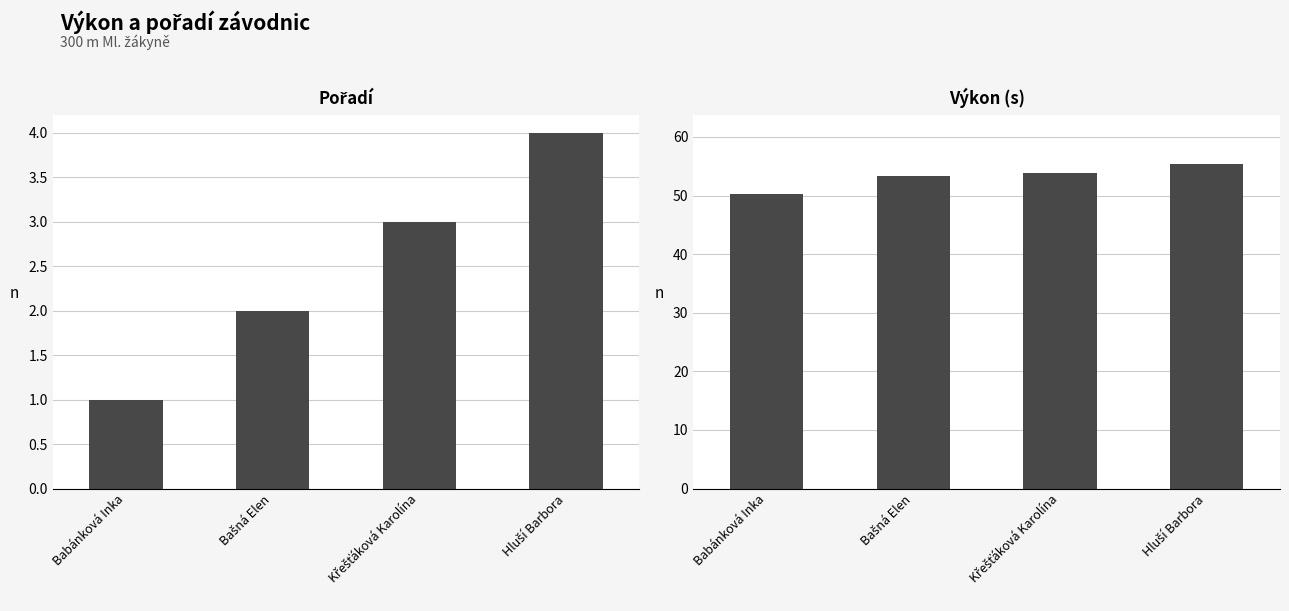

Reading left to right, transcribe all the data shown in this chart.

Pořadí: 1.0	2.0	3.0	4.0
Výkon: 50.3	53.3	53.8	55.4